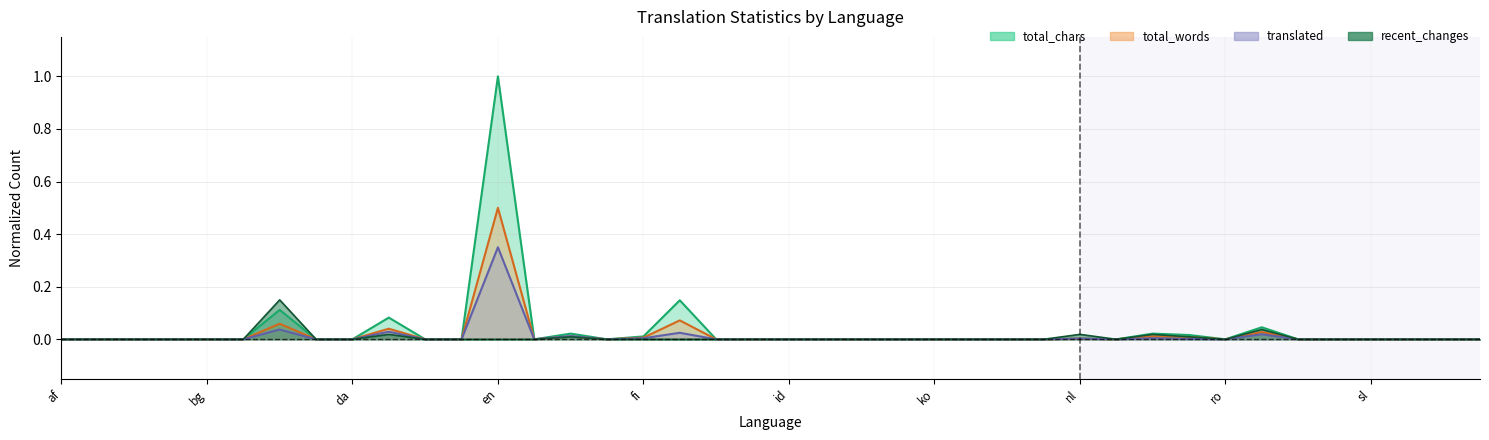

At which category does translated_chars reach its first local valley?

eo